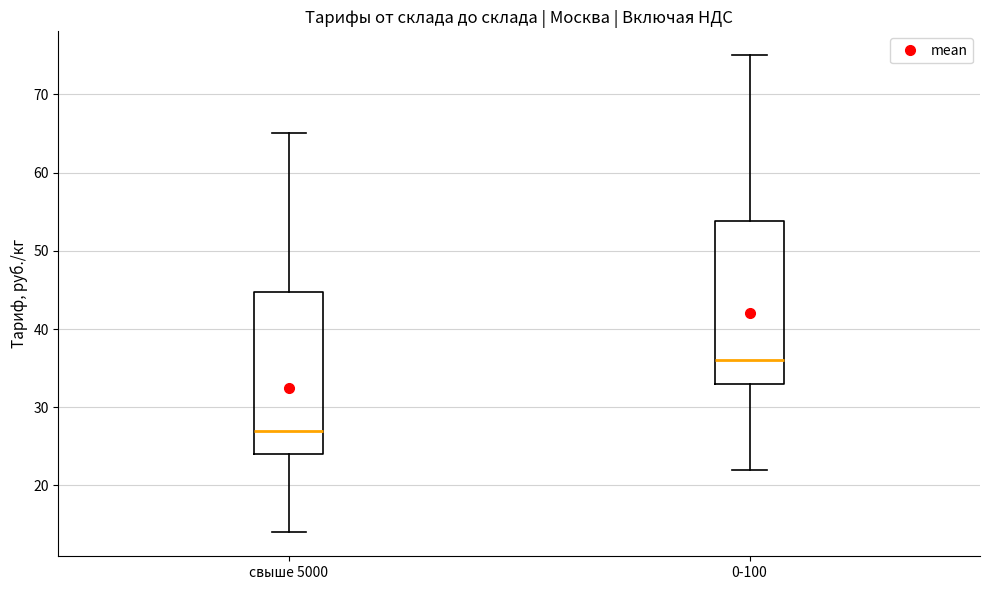

Where is the upper edge of the box for свыше 5000 on the y-axis? The values are not printed on the chart, so give them approximately, as read against the axis.

45